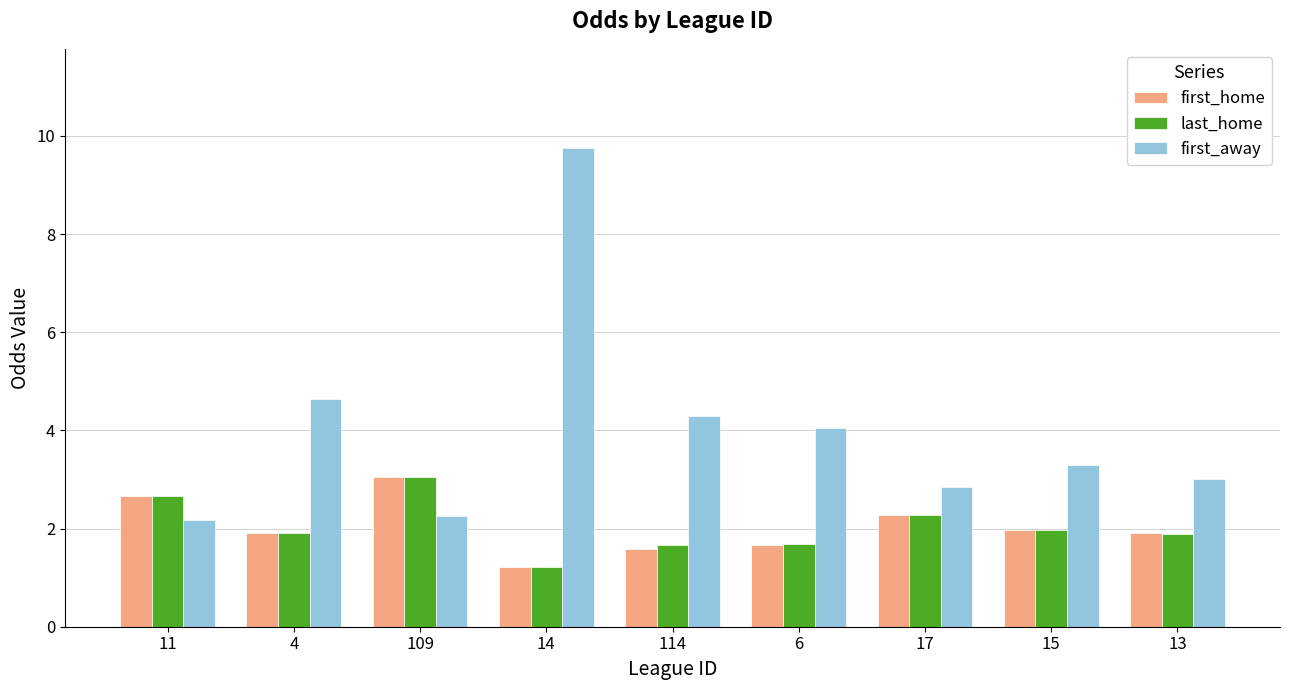

Are the bars horizontal?

No